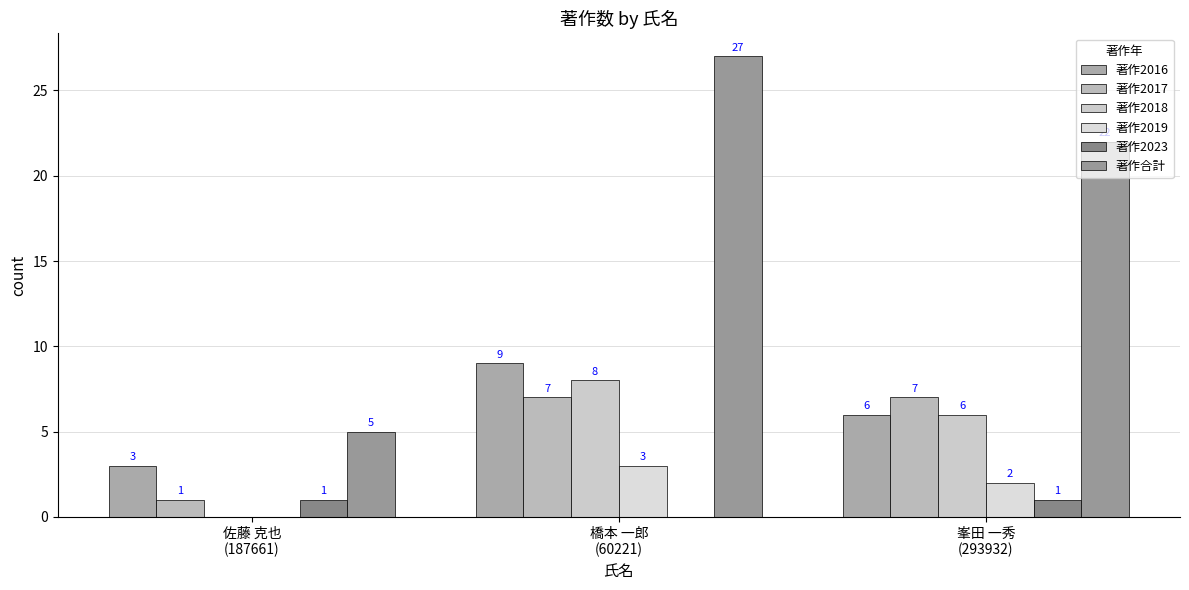

What are all the series names shown in the legend?

著作2016, 著作2017, 著作2018, 著作2019, 著作2023, 著作合計